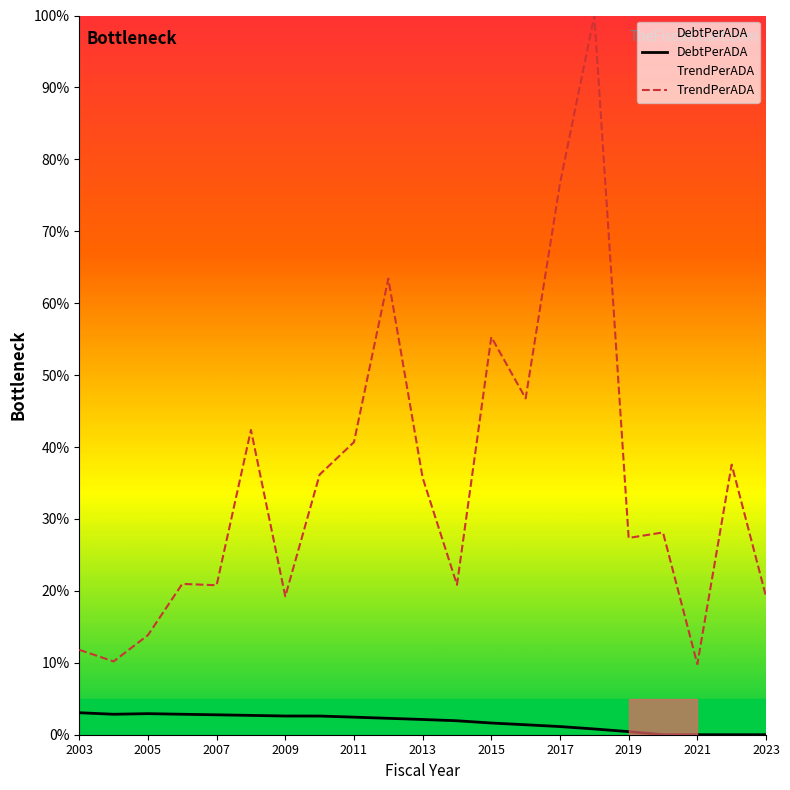

What is the approximate value of TrendPerADA at 2003?

11.8